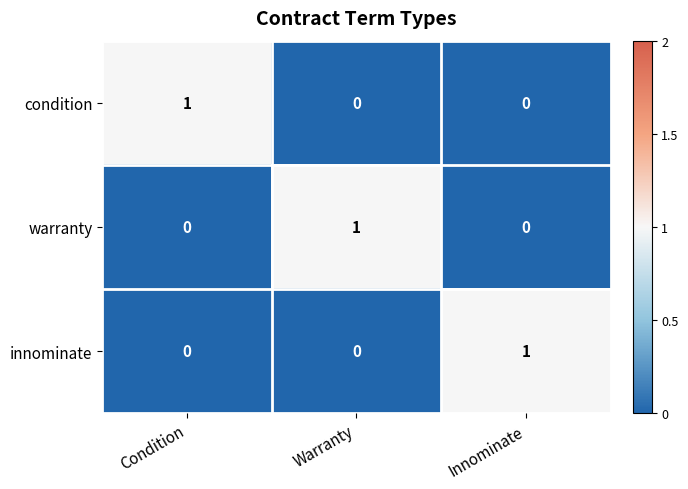

What is the total value across all series at Condition?

1